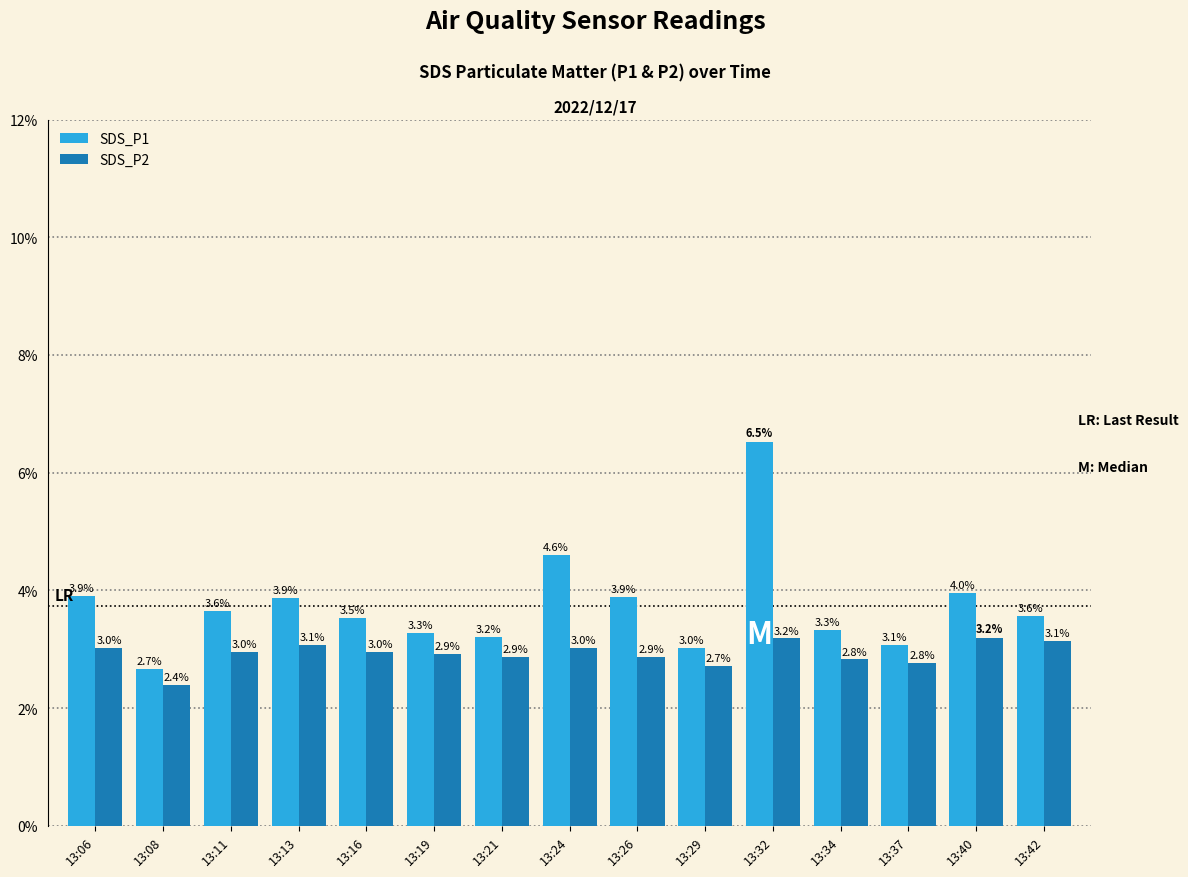

List the series in order of their peak value, lowest first.

SDS_P2, SDS_P1